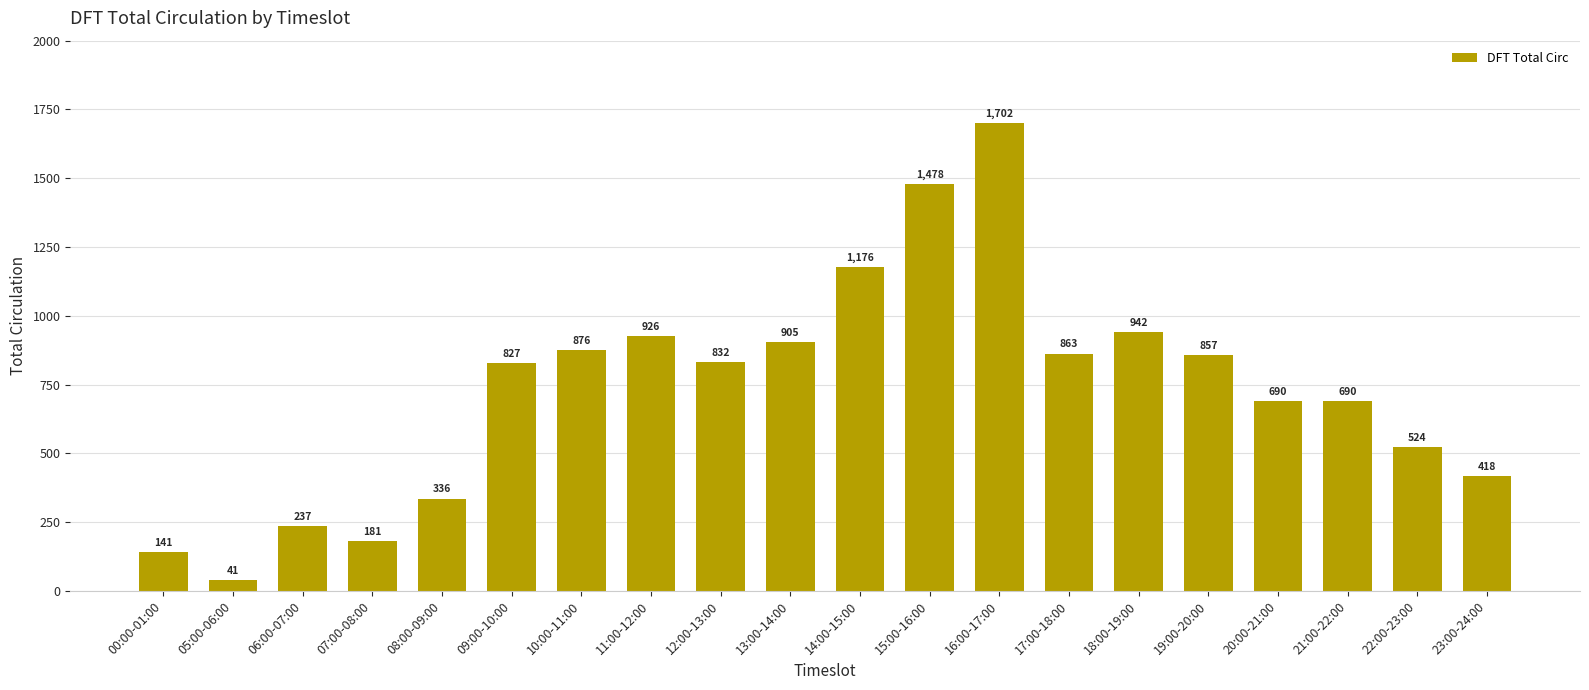

The value at 23:00-24:00 is 231. True or false?

False